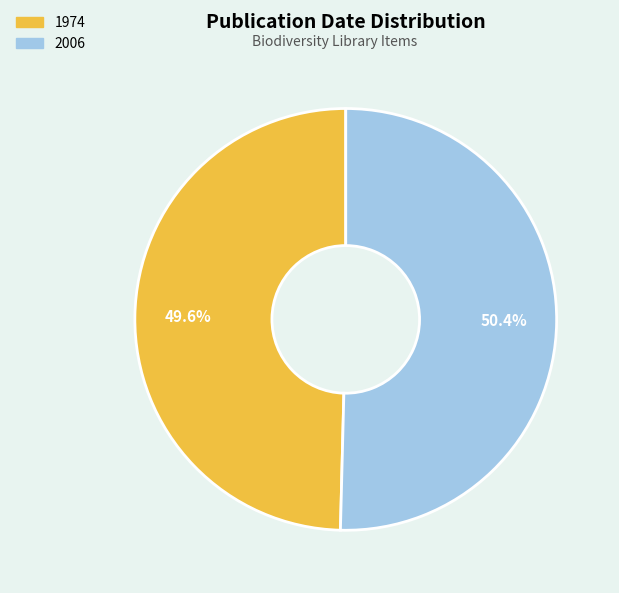

Which slice is the smallest?

1974